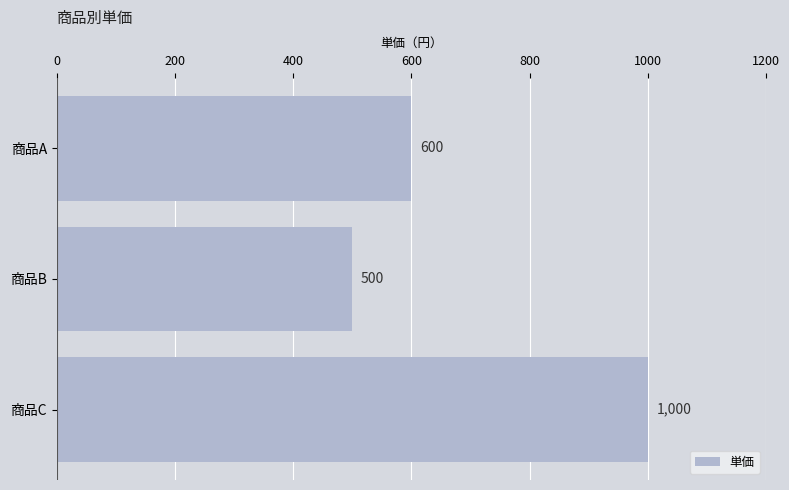

What is the smallest value displayed?

500